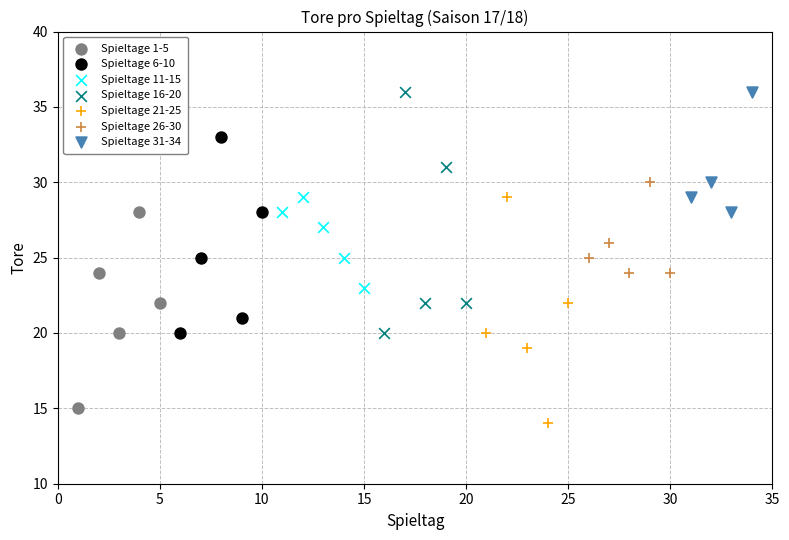

Which series reaches the minimum Y coordinate?

Spieltage 21-25